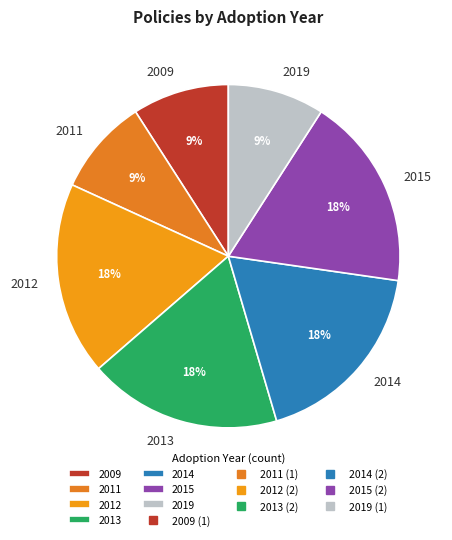

Approximately how many times larger is the value at 2015 compared to 2014?

1.0